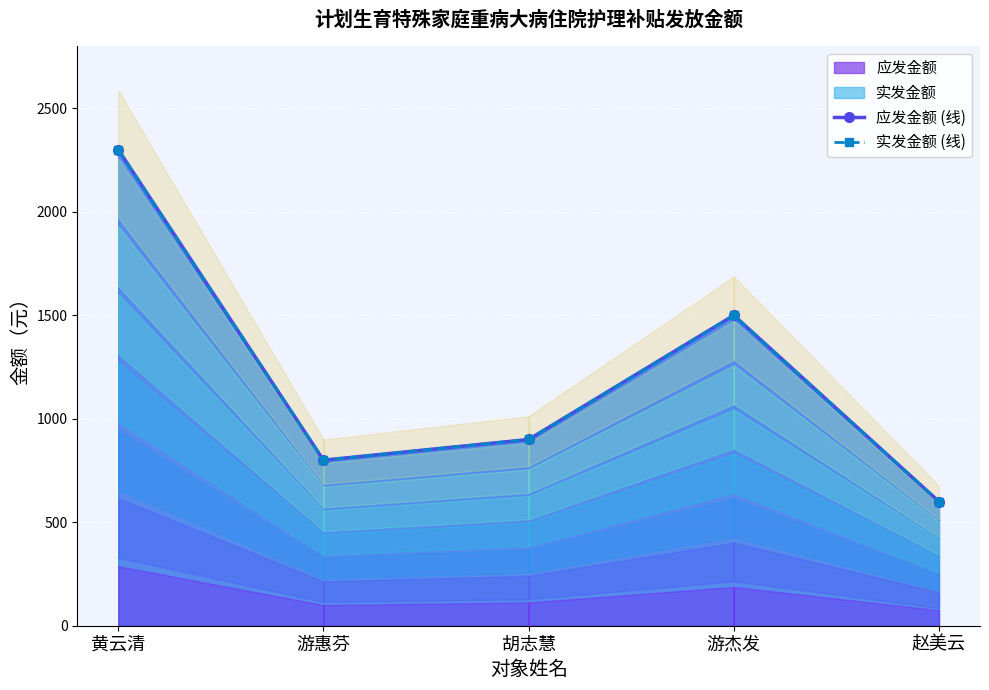

Which series has the largest range (max minus min)?

应发金额 (线)